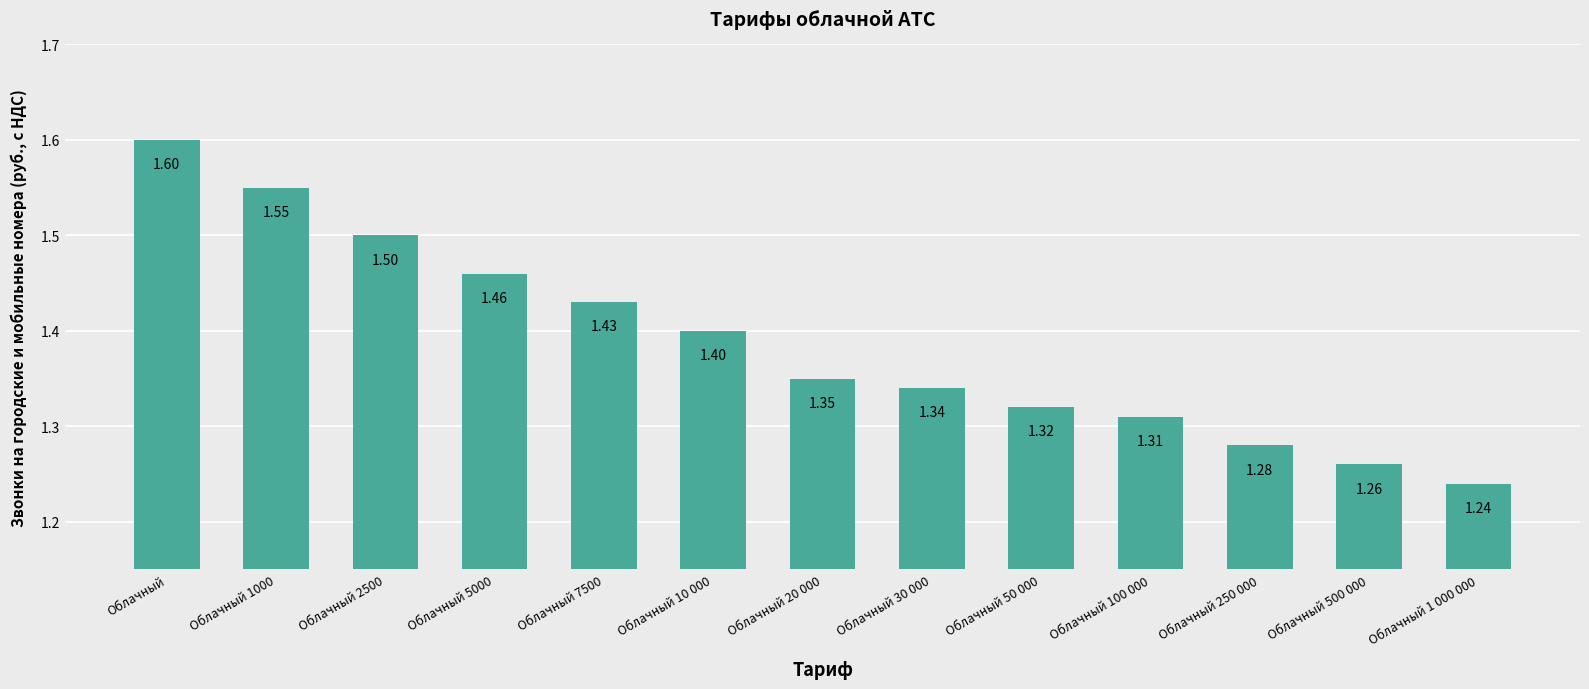

What is the label of the 3rd bar from the right?

Облачный 250 000